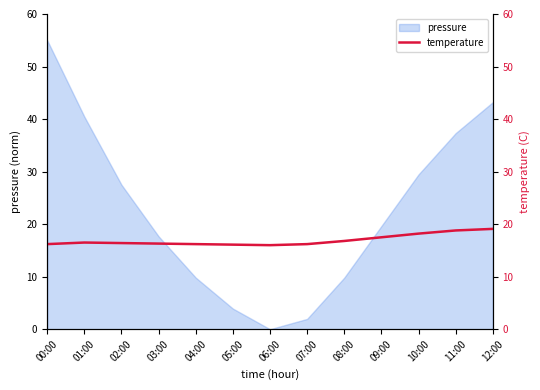

True or false: the data shows 4.0 at 09:00.

False